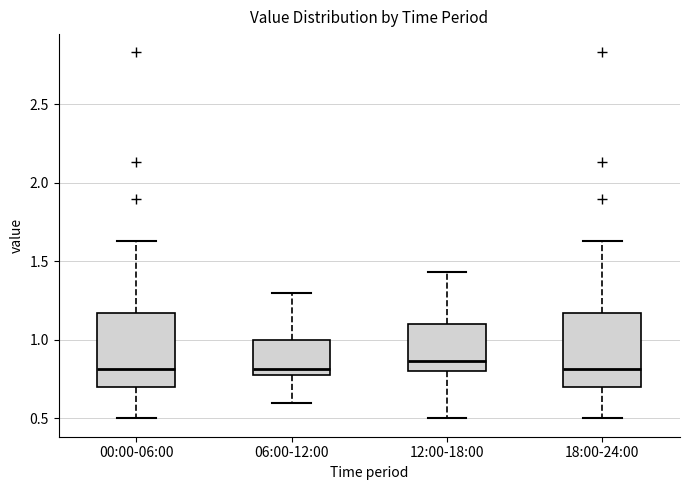

Where does the lower whisker of the box for 06:00-12:00 end on the y-axis? The values are not printed on the chart, so give them approximately, as read against the axis.

0.60